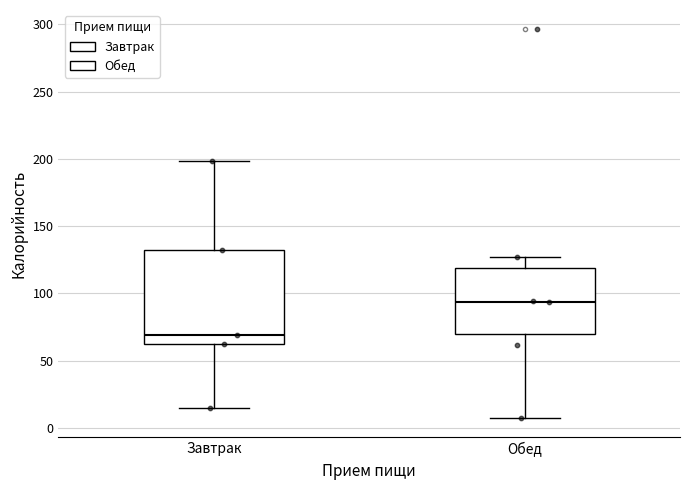

Comparing the boxes themselves (not the whiskers), which one is the tallest?

Завтрак